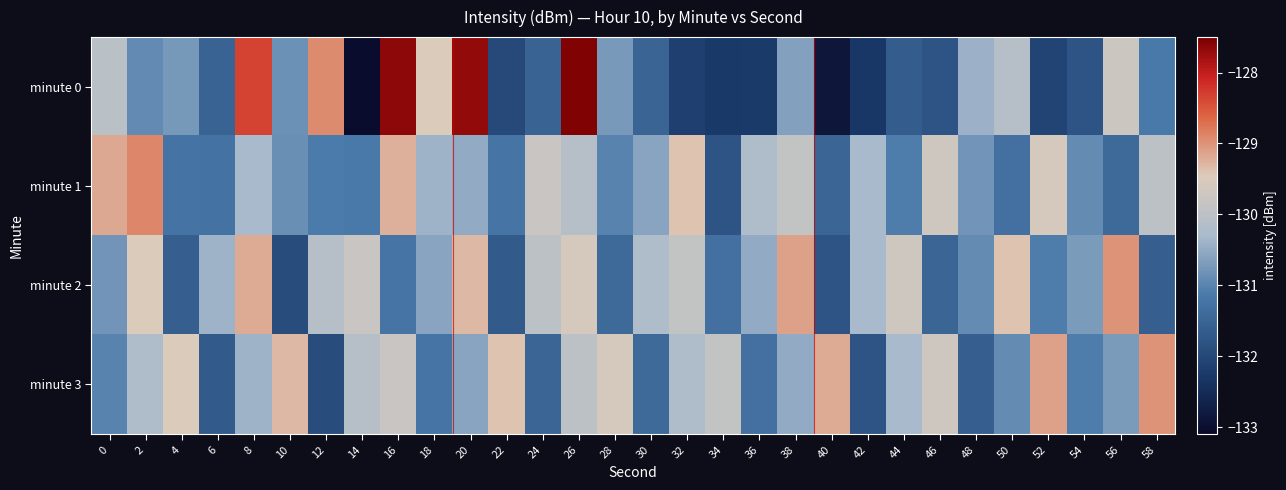

Reading right to left, list all the values displayed in this chart.

minute 0: 58=-131.2	56=-129.7	54=-131.8	52=-132.1	50=-130.1	48=-130.4	46=-131.8	44=-131.7	42=-132.3	40=-132.9	38=-130.6	36=-132.2	34=-132.3	32=-132.2	30=-131.5	28=-130.7	26=-127.5	24=-131.5	22=-132.0	20=-127.7	18=-129.5	16=-127.7	14=-133.1	12=-128.9	10=-130.8	8=-128.3	6=-131.5	4=-130.8	2=-130.9	0=-130.1
minute 1: 58=-130.0	56=-131.4	54=-130.9	52=-129.6	50=-131.3	48=-130.8	46=-129.7	44=-131.1	42=-130.3	40=-131.5	38=-129.9	36=-130.2	34=-131.8	32=-129.4	30=-130.6	28=-131.0	26=-130.1	24=-129.8	22=-131.2	20=-130.5	18=-130.4	16=-129.2	14=-131.1	12=-131.1	10=-130.8	8=-130.3	6=-131.3	4=-131.2	2=-128.9	0=-129.2
minute 2: 58=-131.6	56=-129.0	54=-130.7	52=-131.1	50=-129.4	48=-130.9	46=-131.5	44=-129.7	42=-130.3	40=-131.8	38=-129.1	36=-130.5	34=-131.3	32=-129.9	30=-130.2	28=-131.4	26=-129.6	24=-130.0	22=-131.7	20=-129.3	18=-130.6	16=-131.2	14=-129.8	12=-130.1	10=-131.9	8=-129.2	6=-130.4	4=-131.6	2=-129.5	0=-130.8
minute 3: 58=-129.0	56=-130.7	54=-131.1	52=-129.1	50=-130.9	48=-131.6	46=-129.7	44=-130.3	42=-131.8	40=-129.2	38=-130.5	36=-131.3	34=-129.9	32=-130.2	30=-131.4	28=-129.6	26=-130.0	24=-131.5	22=-129.4	20=-130.6	18=-131.2	16=-129.8	14=-130.1	12=-131.9	10=-129.3	8=-130.4	6=-131.7	4=-129.5	2=-130.2	0=-131.0